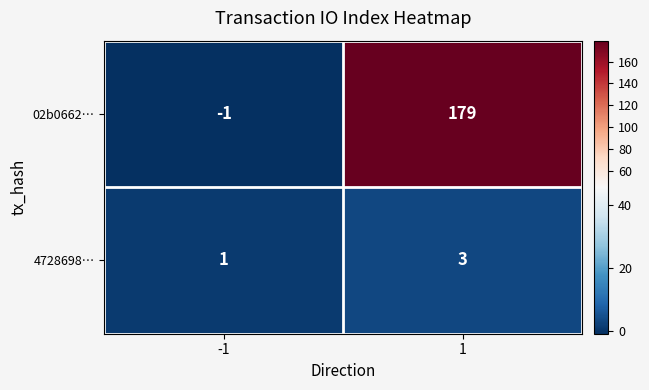

How many series are shown in this chart?

2